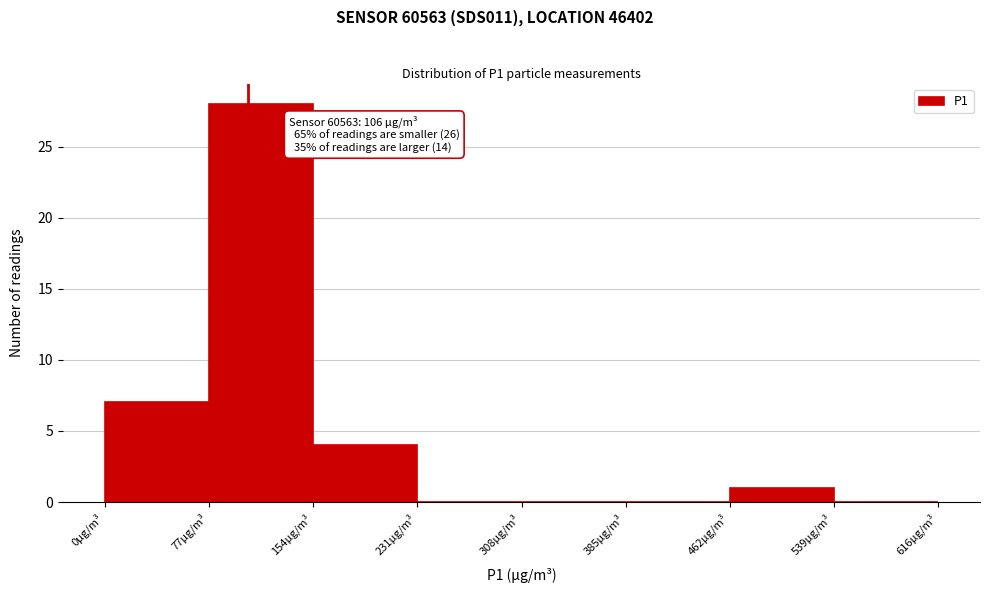

Which range on the x-axis has the tallest bar?

77 to 154